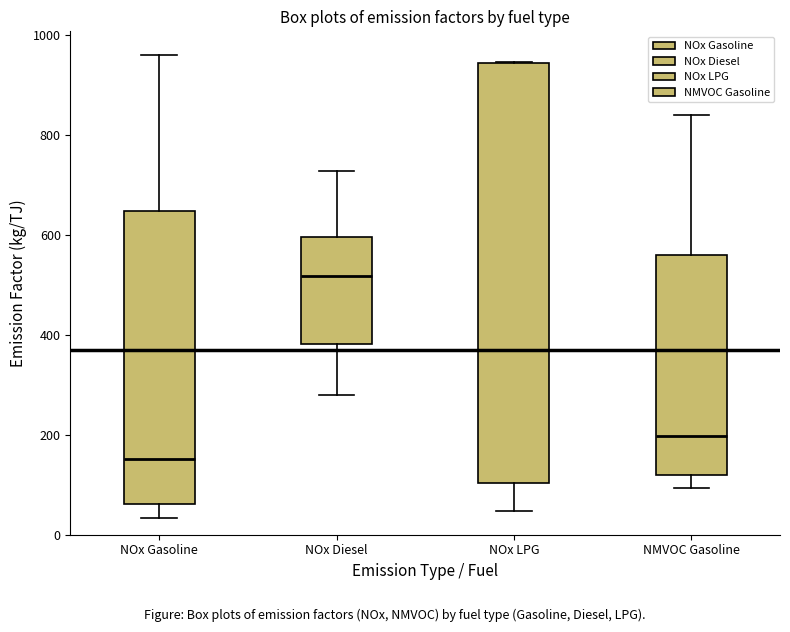

Where is the upper edge of the box for NMVOC Gasoline on the y-axis? The values are not printed on the chart, so give them approximately, as read against the axis.

560